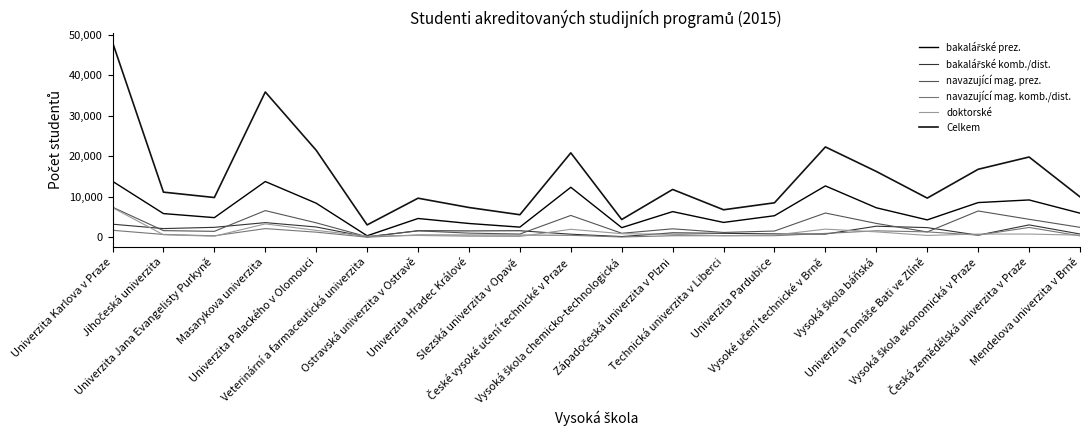

At which category is the sum across all series the highest?

Univerzita Karlova v Praze